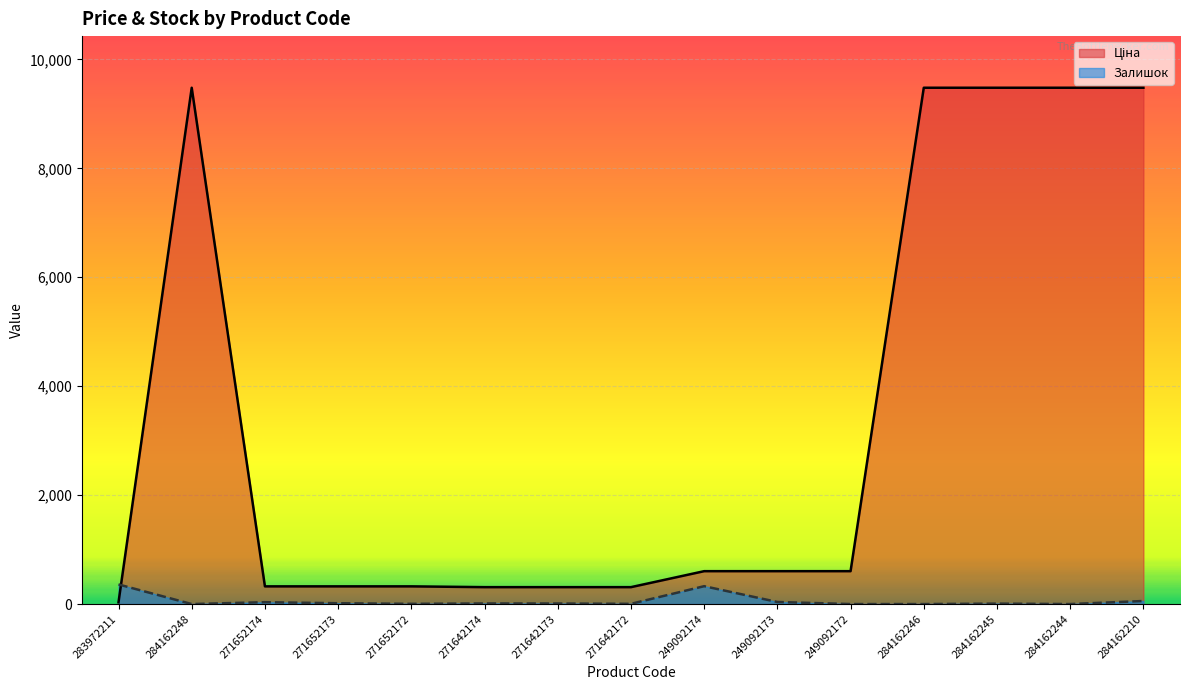

List the series in order of their overall mean, lowest first.

Залишок, Ціна